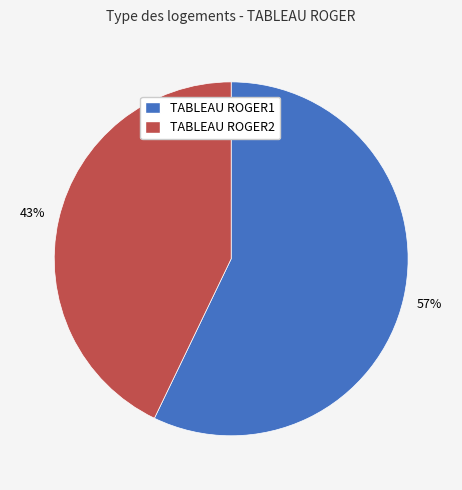

The TABLEAU ROGER1 slice represents 57% of the pie. True or false?

True